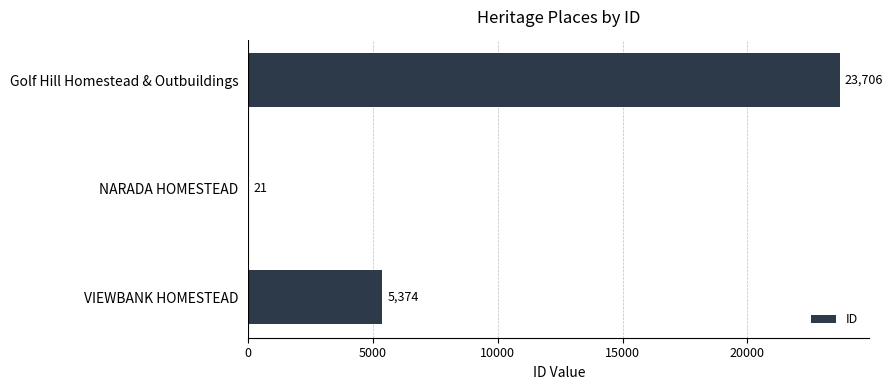

What is the sum of all values?

29101